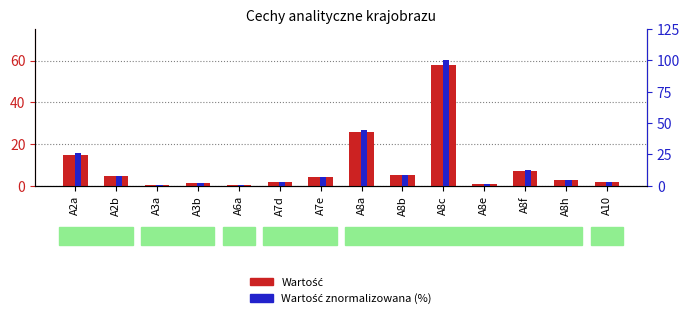

What is the spread (max minus min) of values at A8f?

5.3